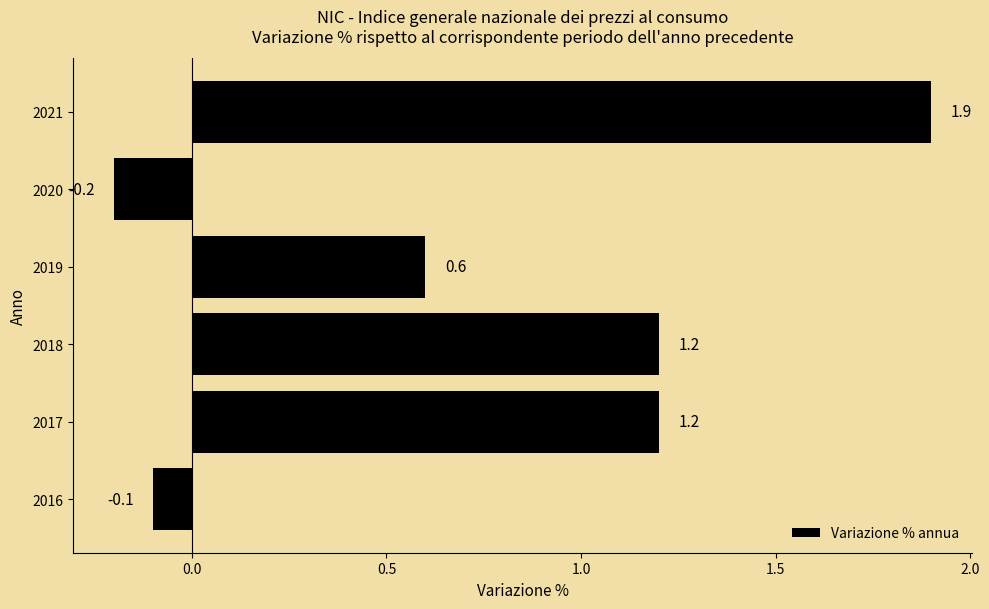

How many distinct data groups are displayed?

1